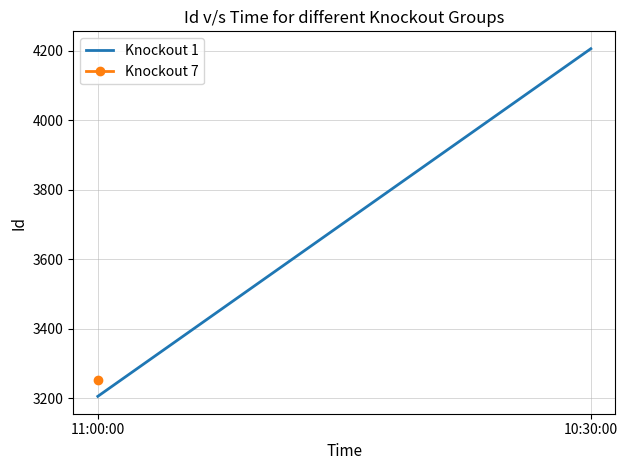

What is the approximate value at 11:00:00, to the nearest 50?

3200